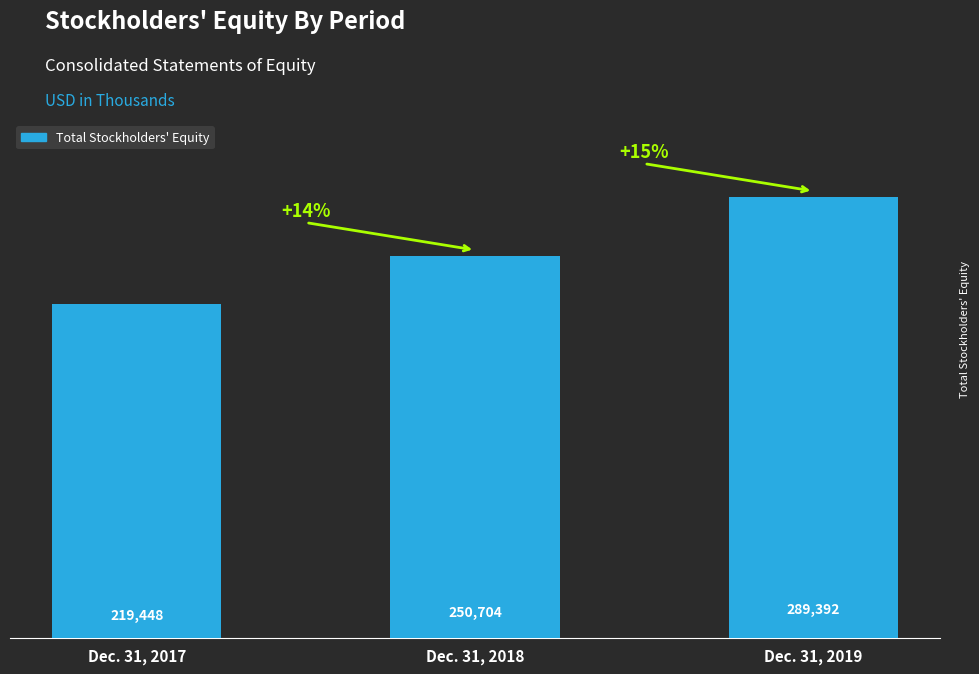

What is the sum of all values?

759544